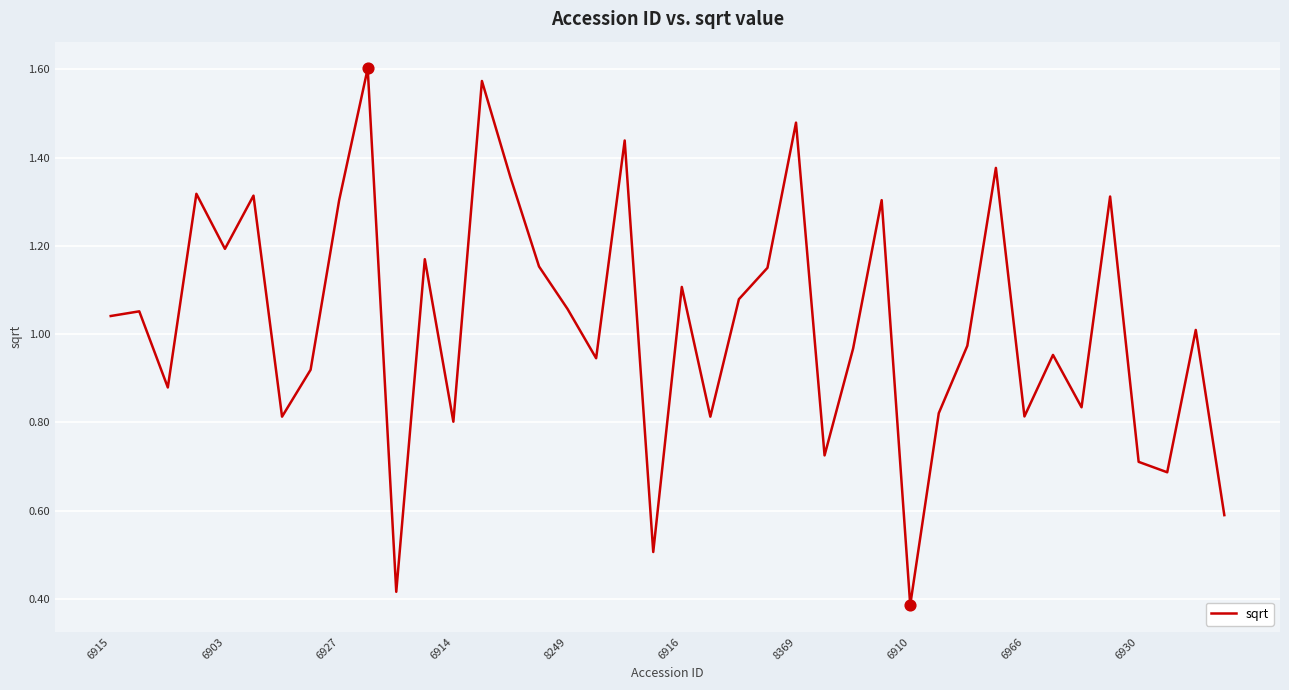

Does the chart have visible grid lines?

Yes